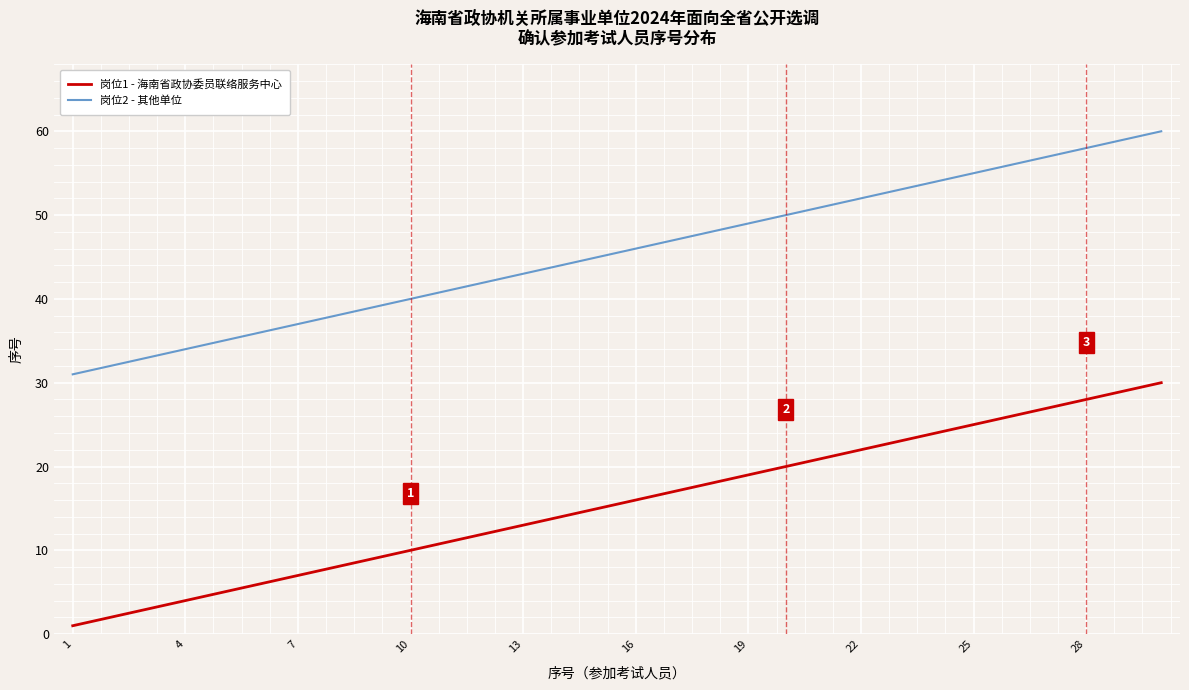

True or false: 岗位2 - 其他单位 and 岗位1 - 海南省政协委员联络服务中心 intersect in this chart.

False